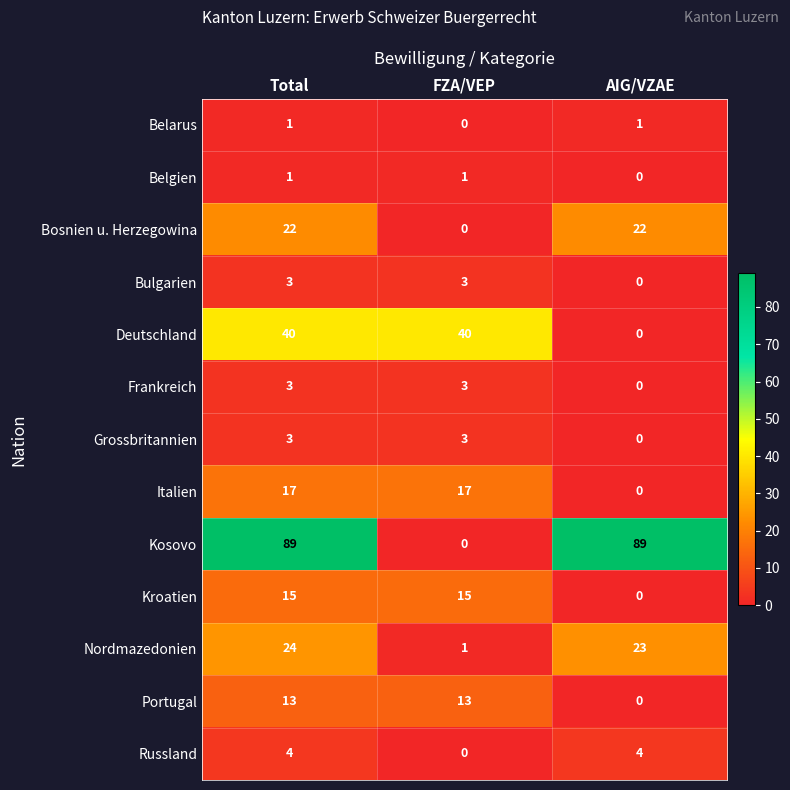

What is the spread (max minus min) of values at Total?

88